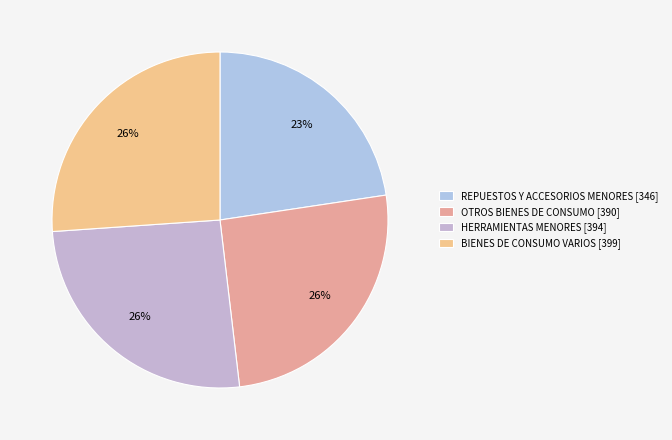

What is the smallest slice in the pie chart?

REPUESTOS Y ACCESORIOS MENORES